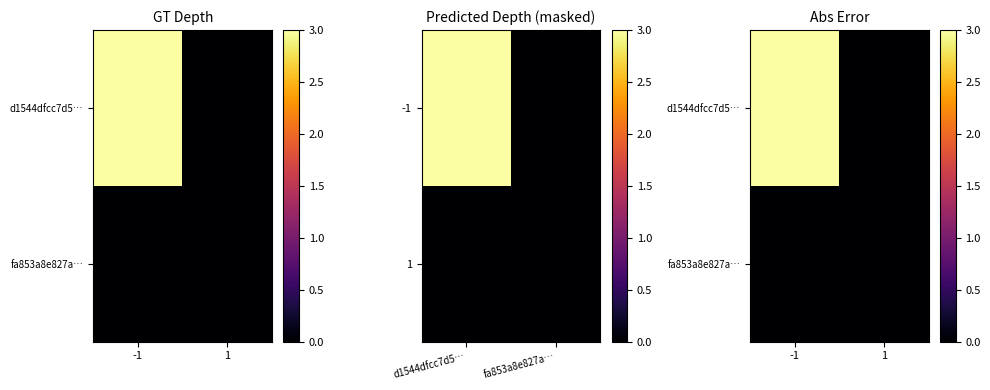

Which series has the largest total across all categories?

d1544dfcc7d5…